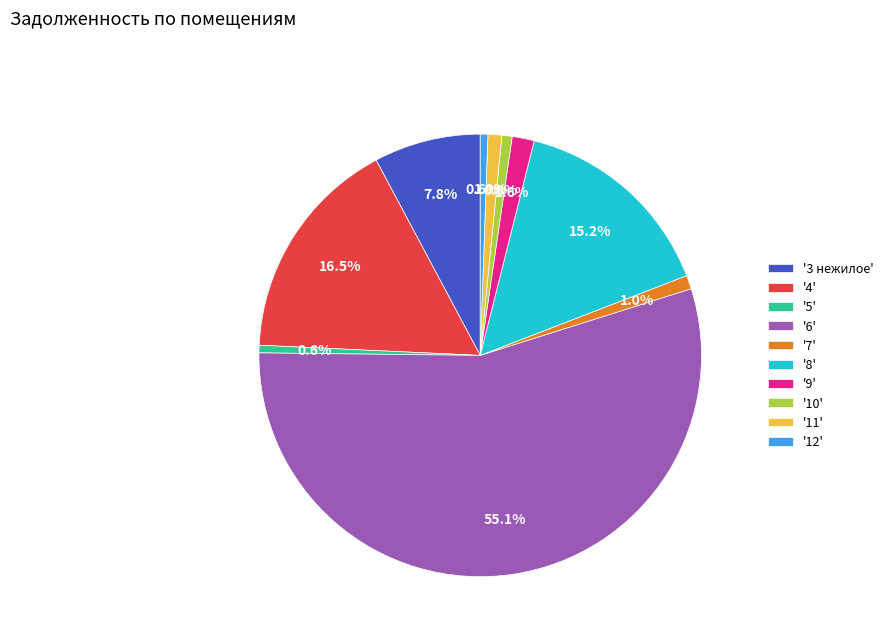

Between '3 нежилое' and '12', which is larger?

'3 нежилое'